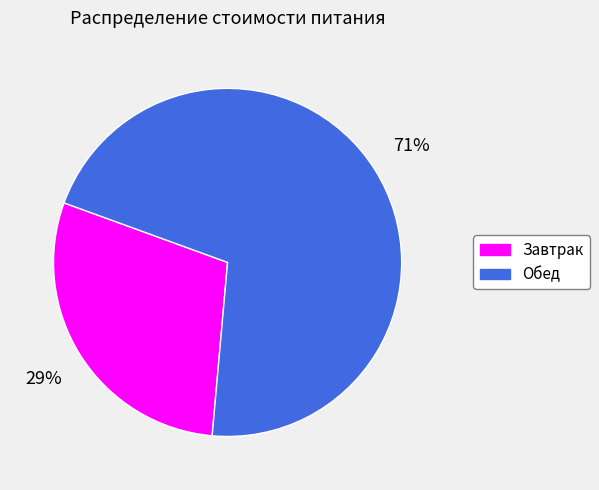

Which slice is the largest?

Обед